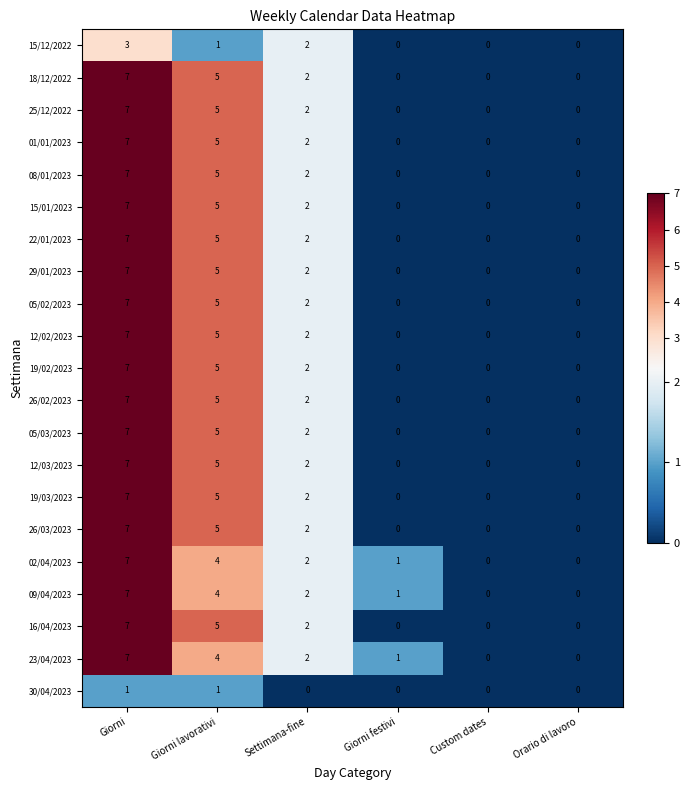

The 29/01/2023 series shows 7 at Giorni. True or false?

True